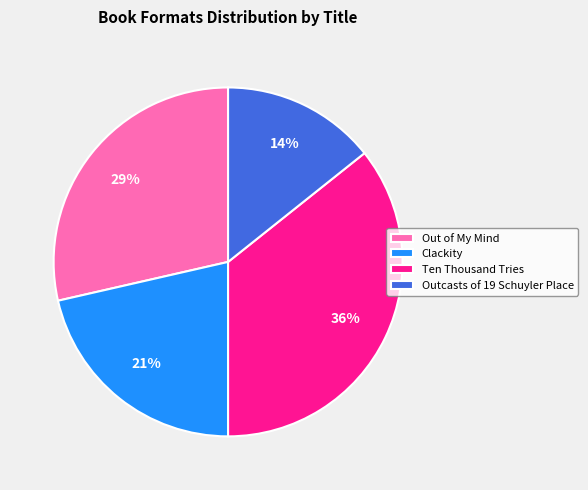

To the nearest percent, what portion does Clackity represent?

21%